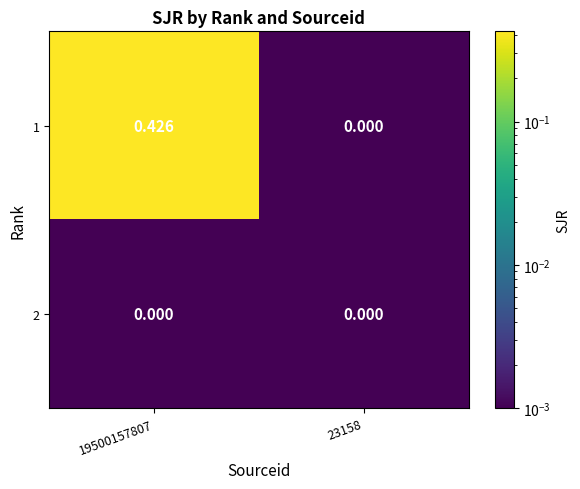

Is the value of 2 at 23158 greater than the value of 1 at 19500157807?

No